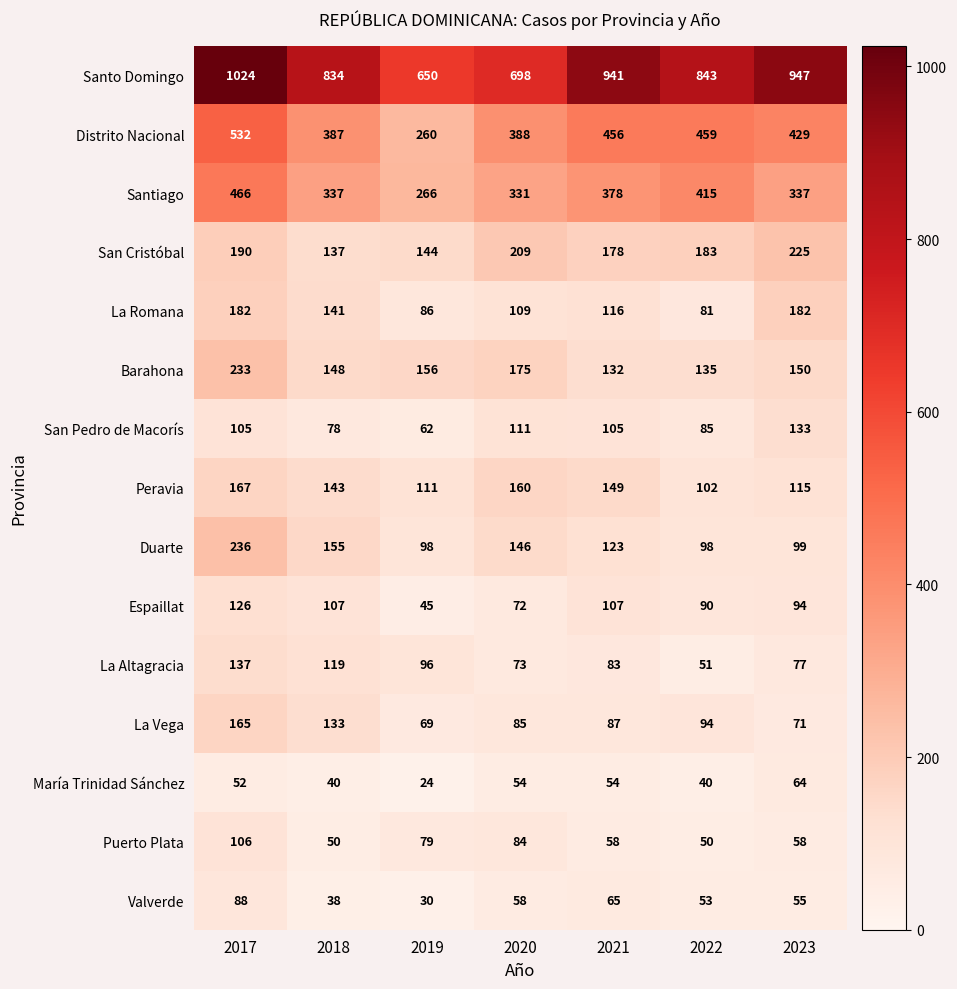

What is the difference between the La Romana values at 2018 and 2017?

41